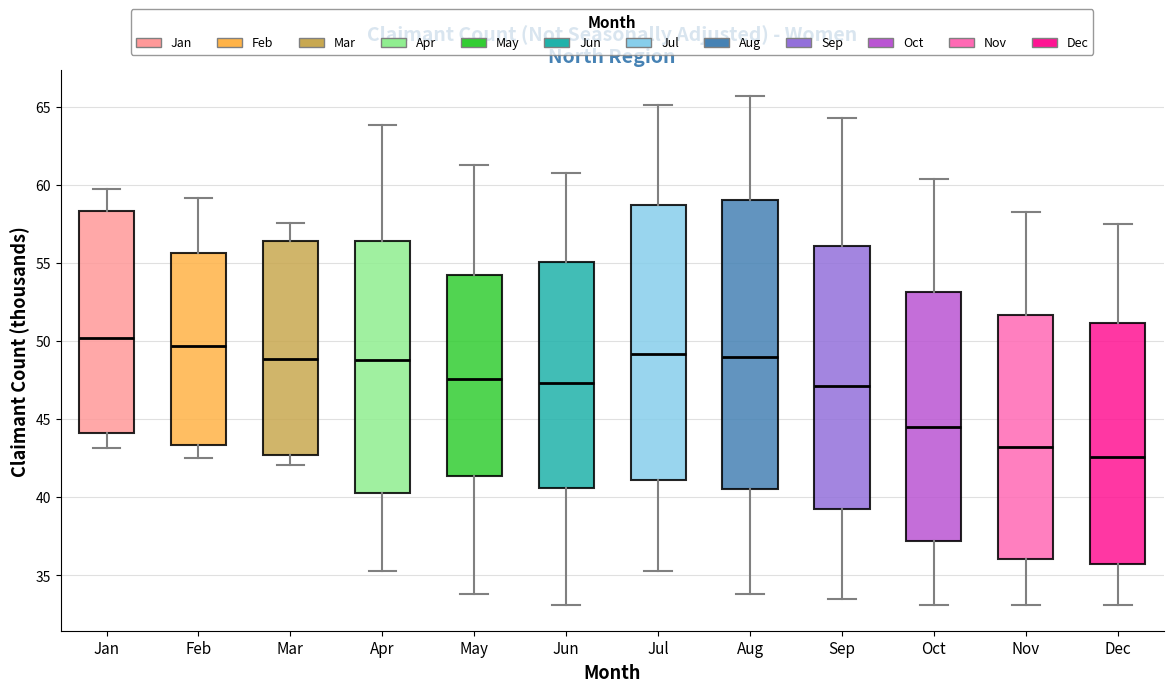

Which box is the tallest, from its lower edge to its upper edge?

Aug